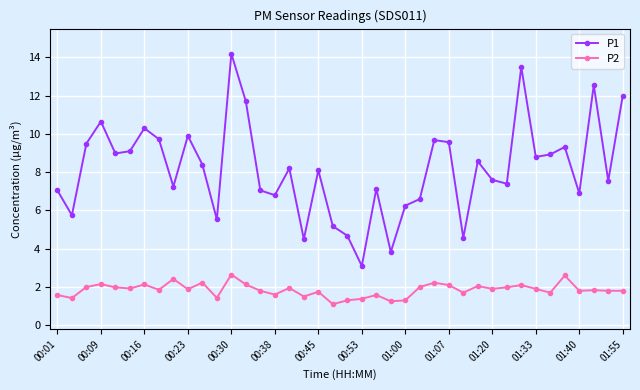

True or false: P1 and P2 cross at least once.

False